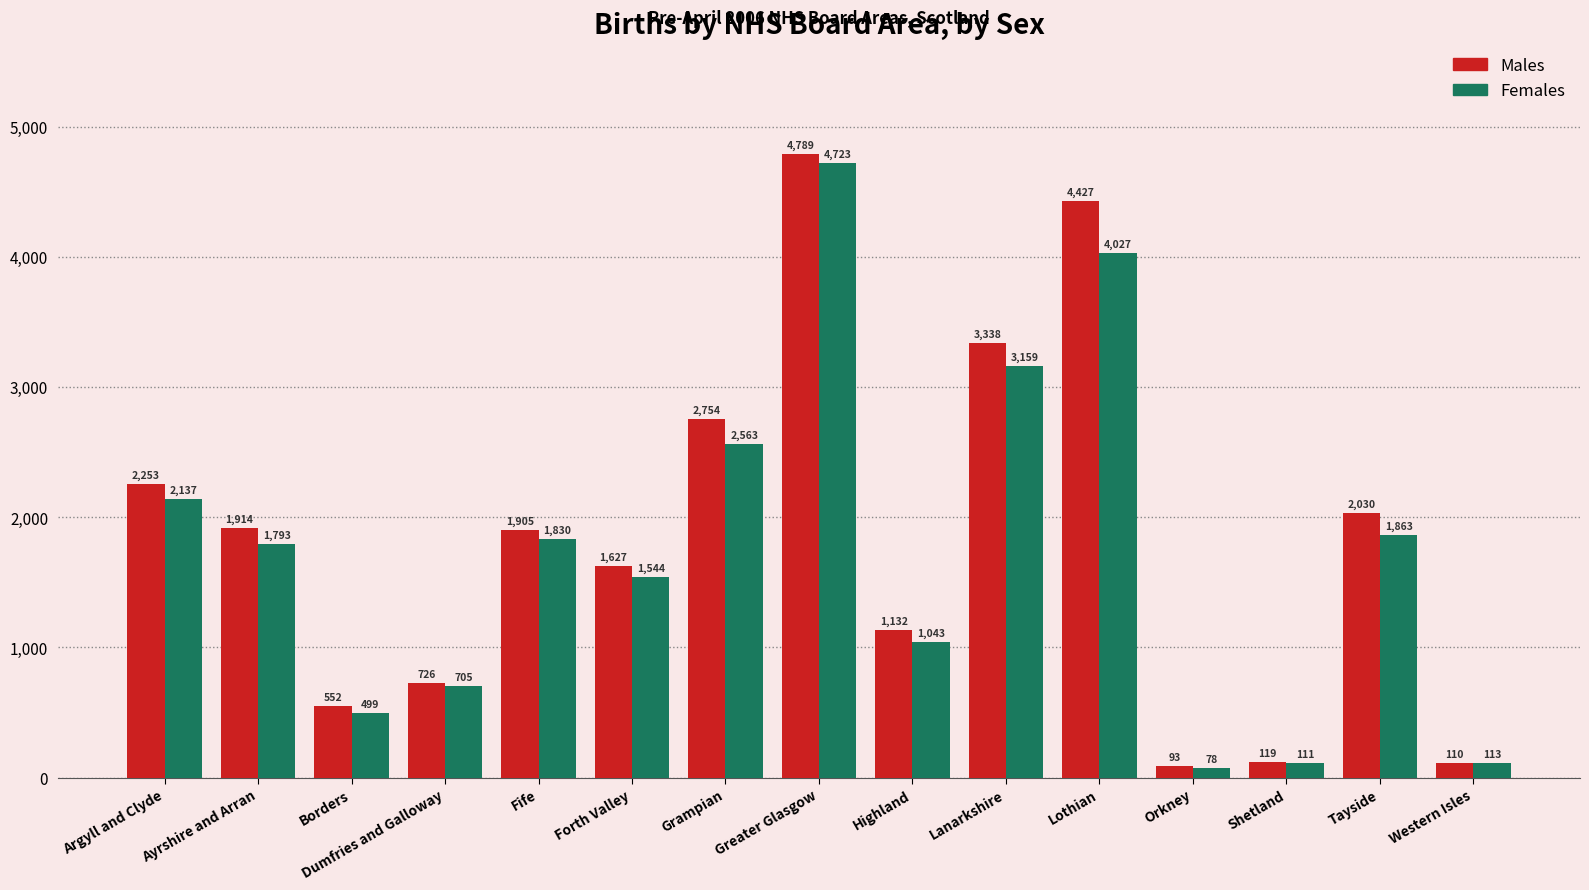

At how many categories does at least one series exceed 217?

12